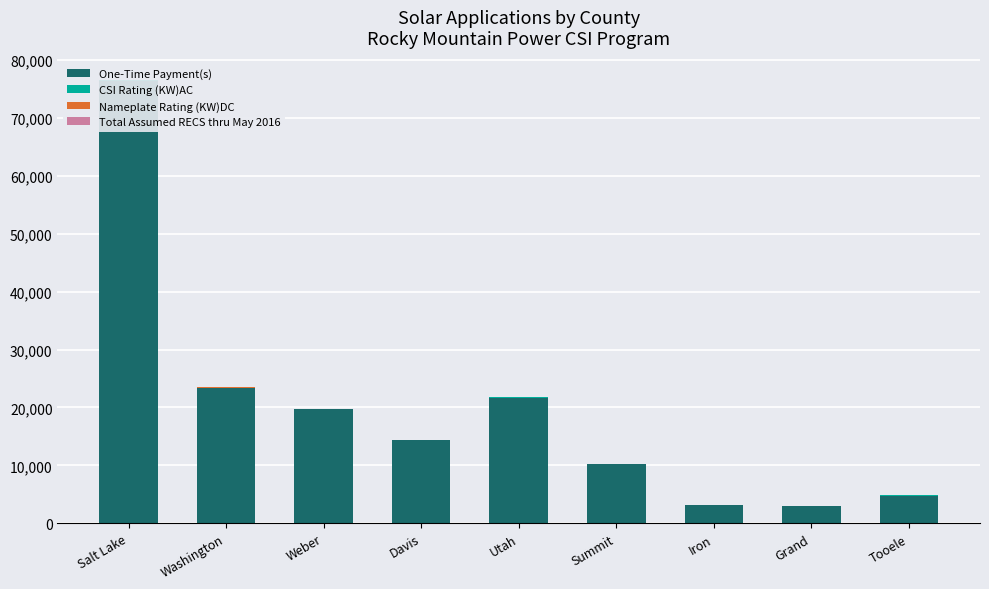

What is the difference between the second highest and second lowest values in the Total Assumed RECS thru May 2016 series?

7.9